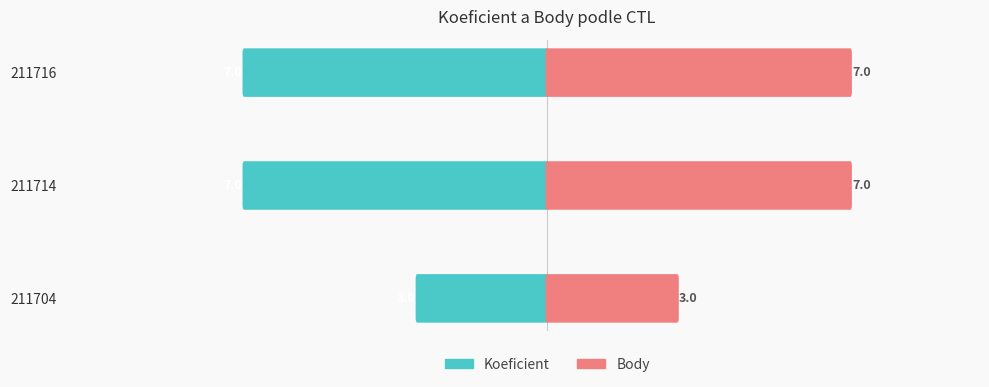

Reading right to left, transcribe all the data shown in this chart.

Koeficient: -7	-7	-3
Body: 7	7	3